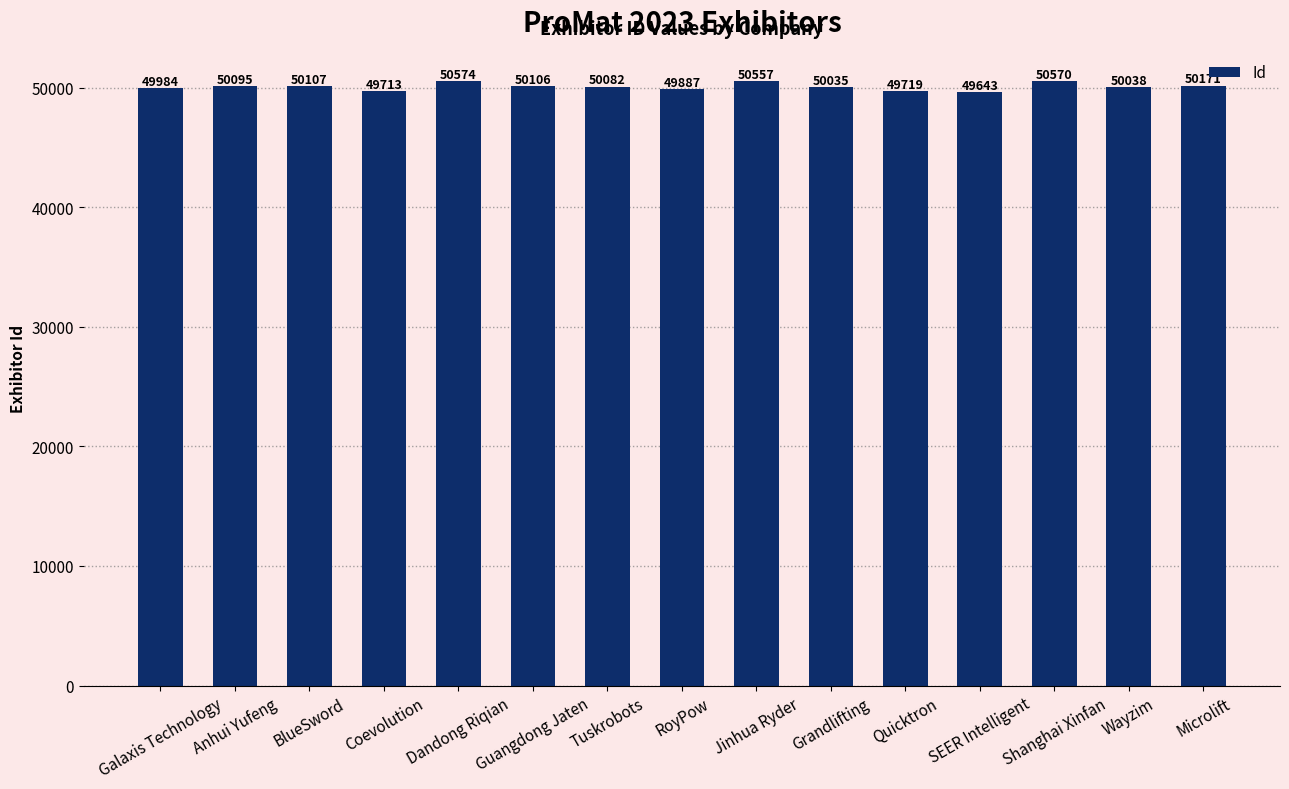

What is the greatest value displayed?

50574